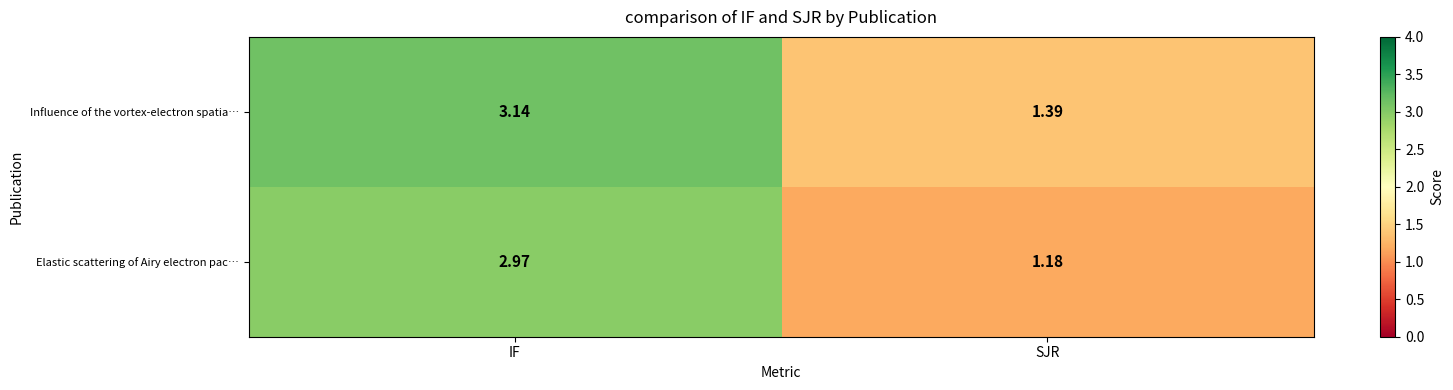

At which label does Elastic scattering of Airy electron pac… reach its peak?

IF